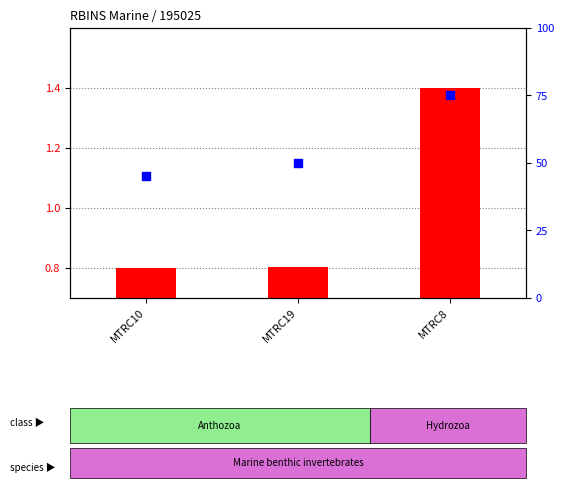

Which series has the widest spread of Y values?

percentile rank within the sample